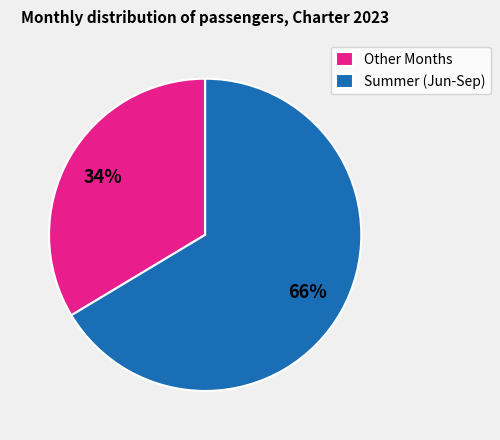

Does Other Months represent more than half of the total?

No